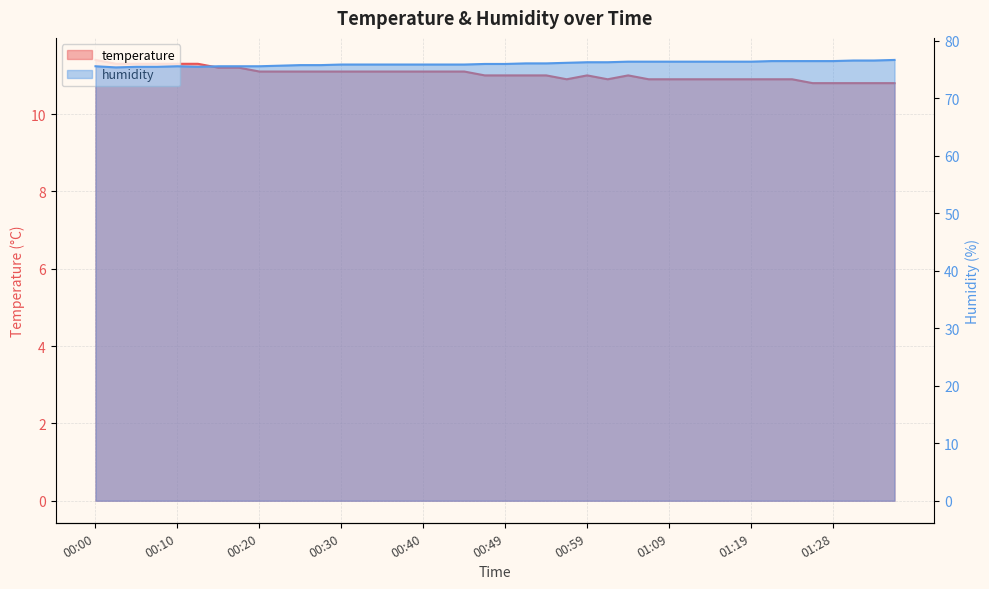

True or false: humidity and temperature intersect in this chart.

False